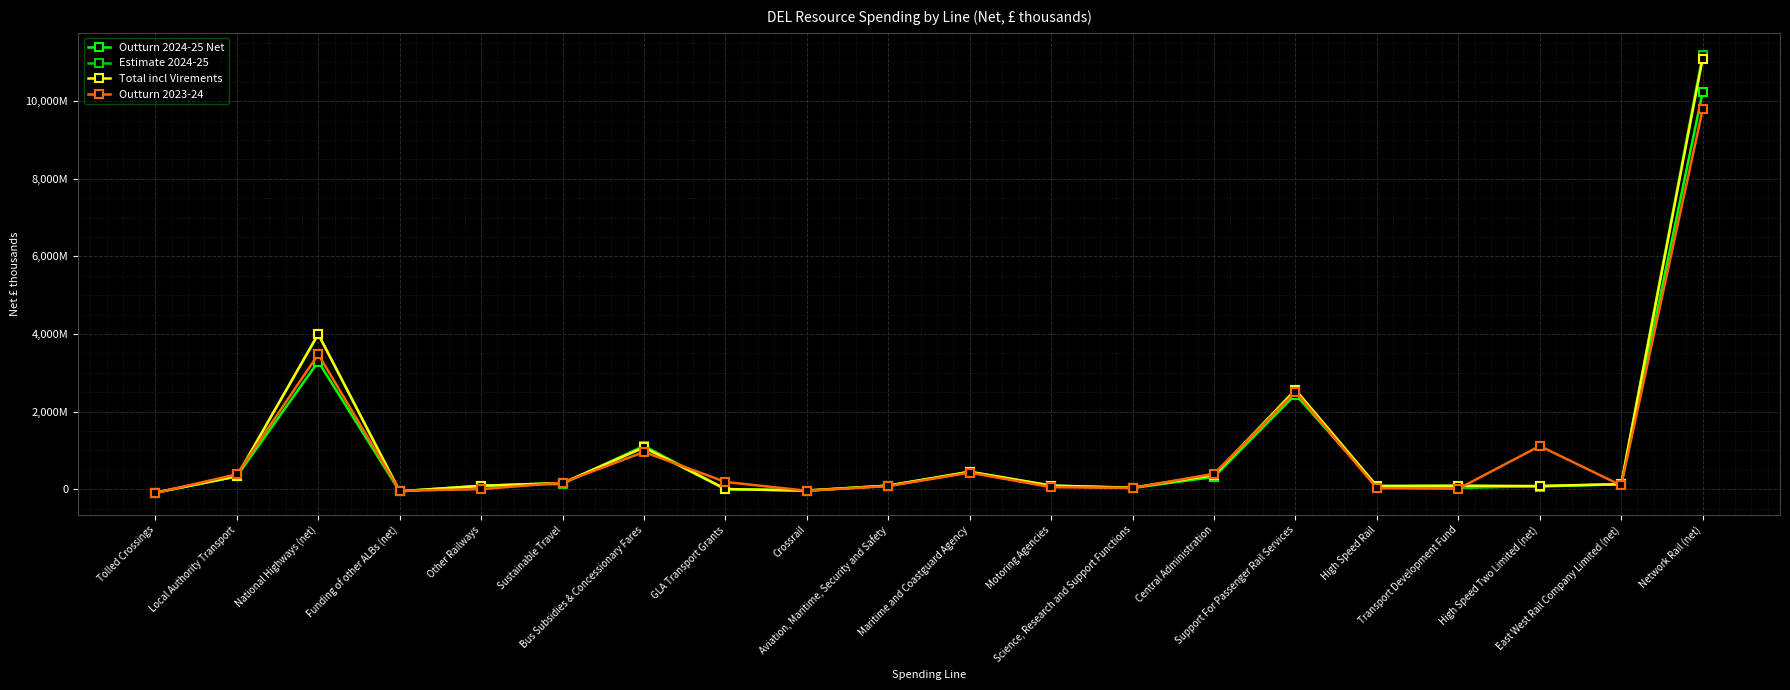

How many values in Total incl Virements are above zero?

17